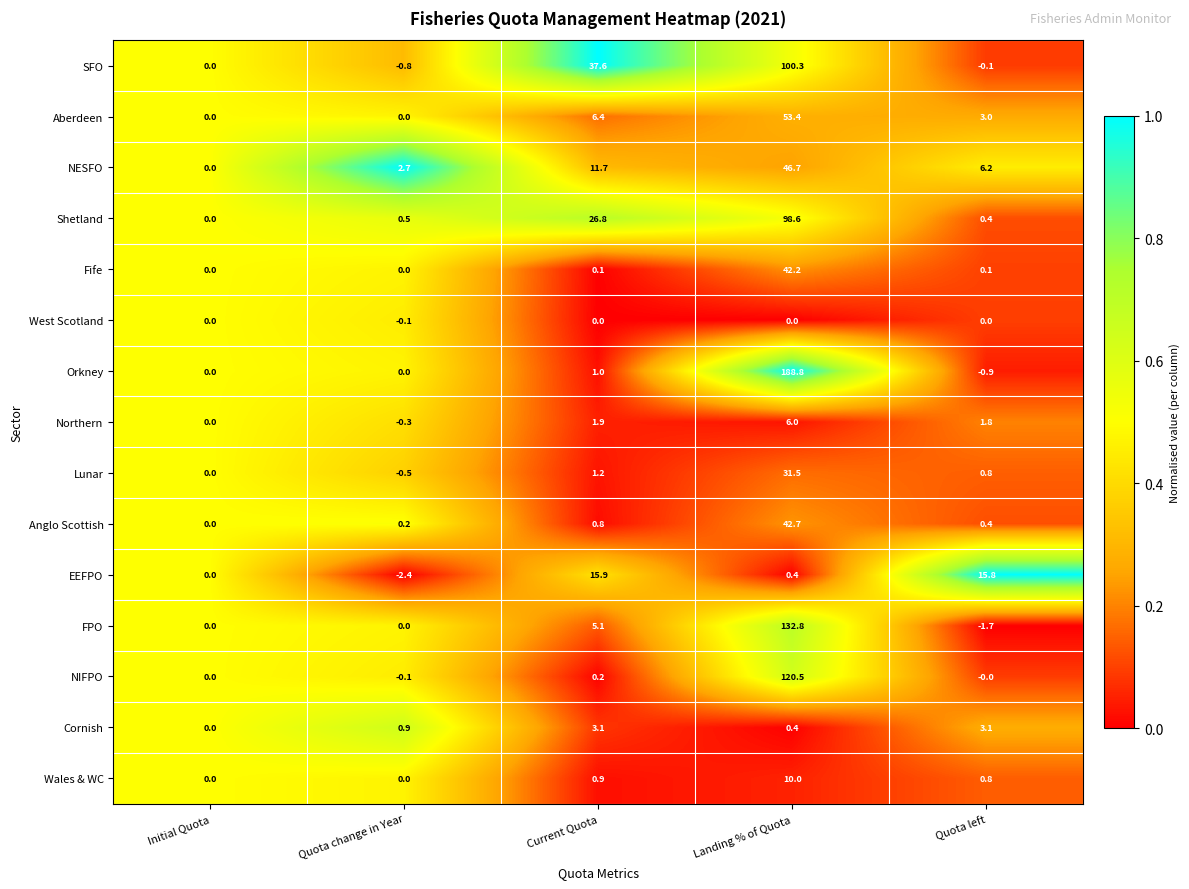

Which series changed the most between Initial Quota and Quota change in Year?

NESFO